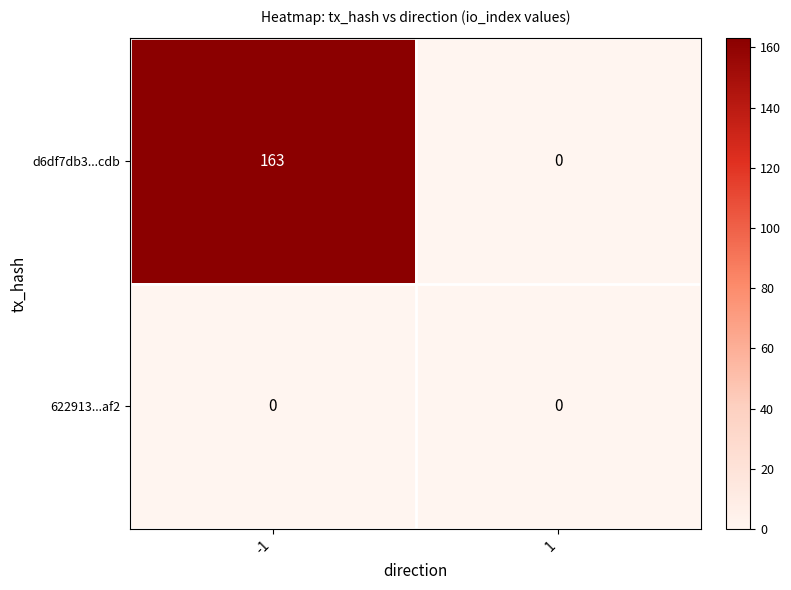

How many distinct data groups are displayed?

2